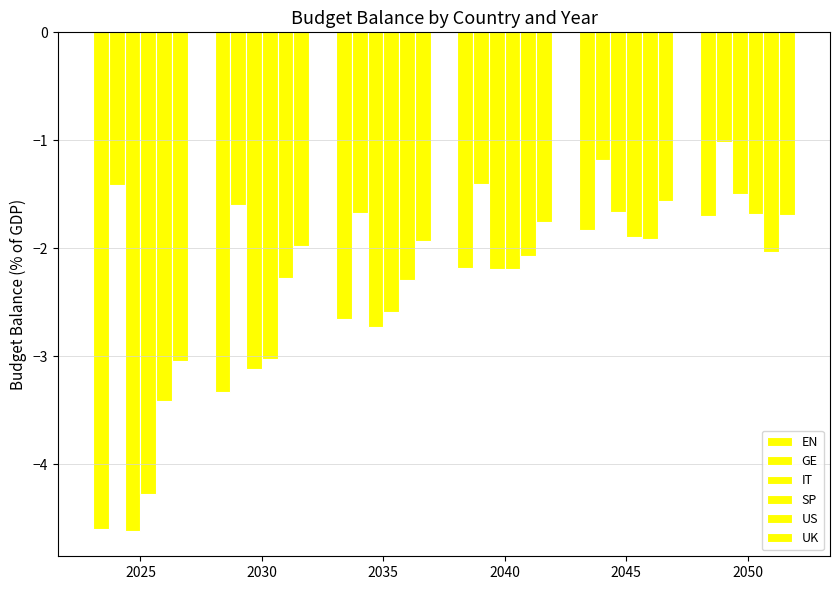

Does the chart contain any negative values?

Yes